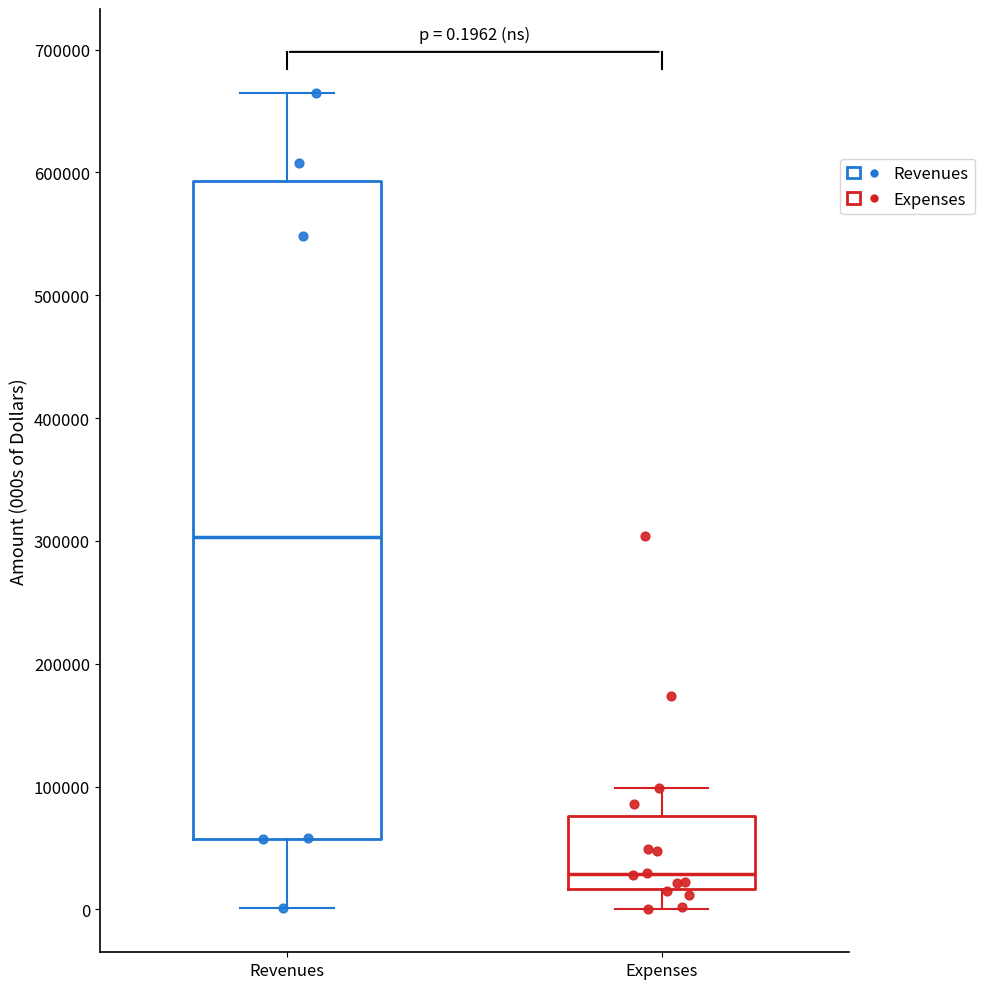

Comparing the boxes themselves (not the whiskers), which one is the tallest?

Revenues